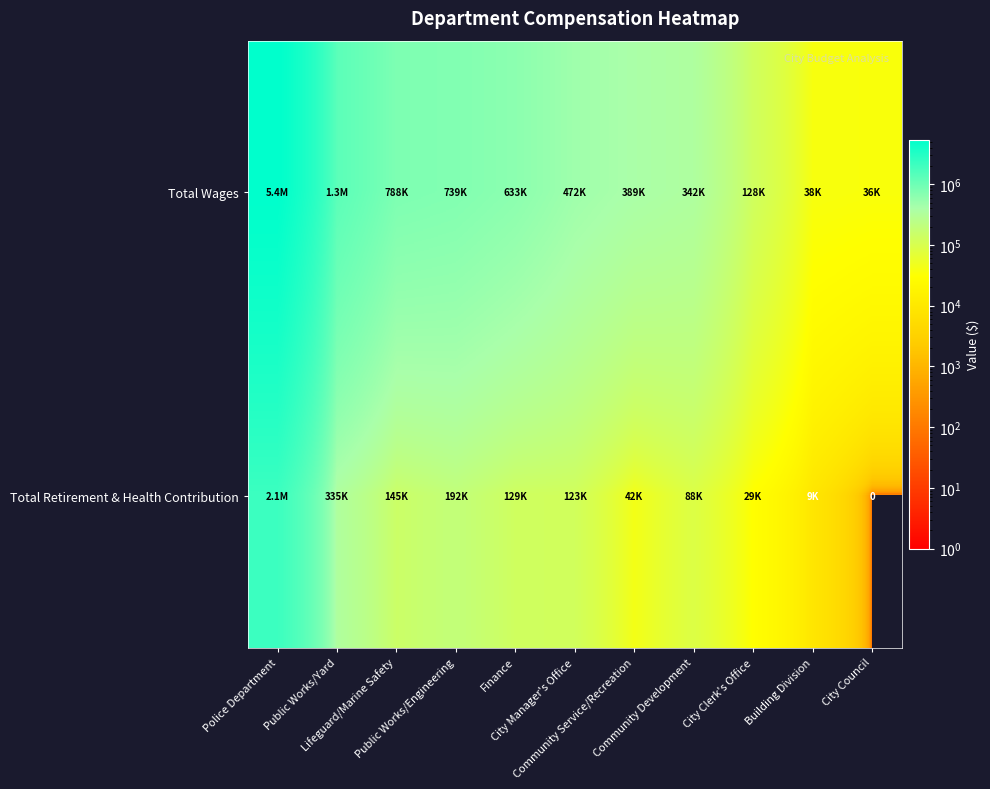

At which category does the chart reach its peak across all series?

Police Department